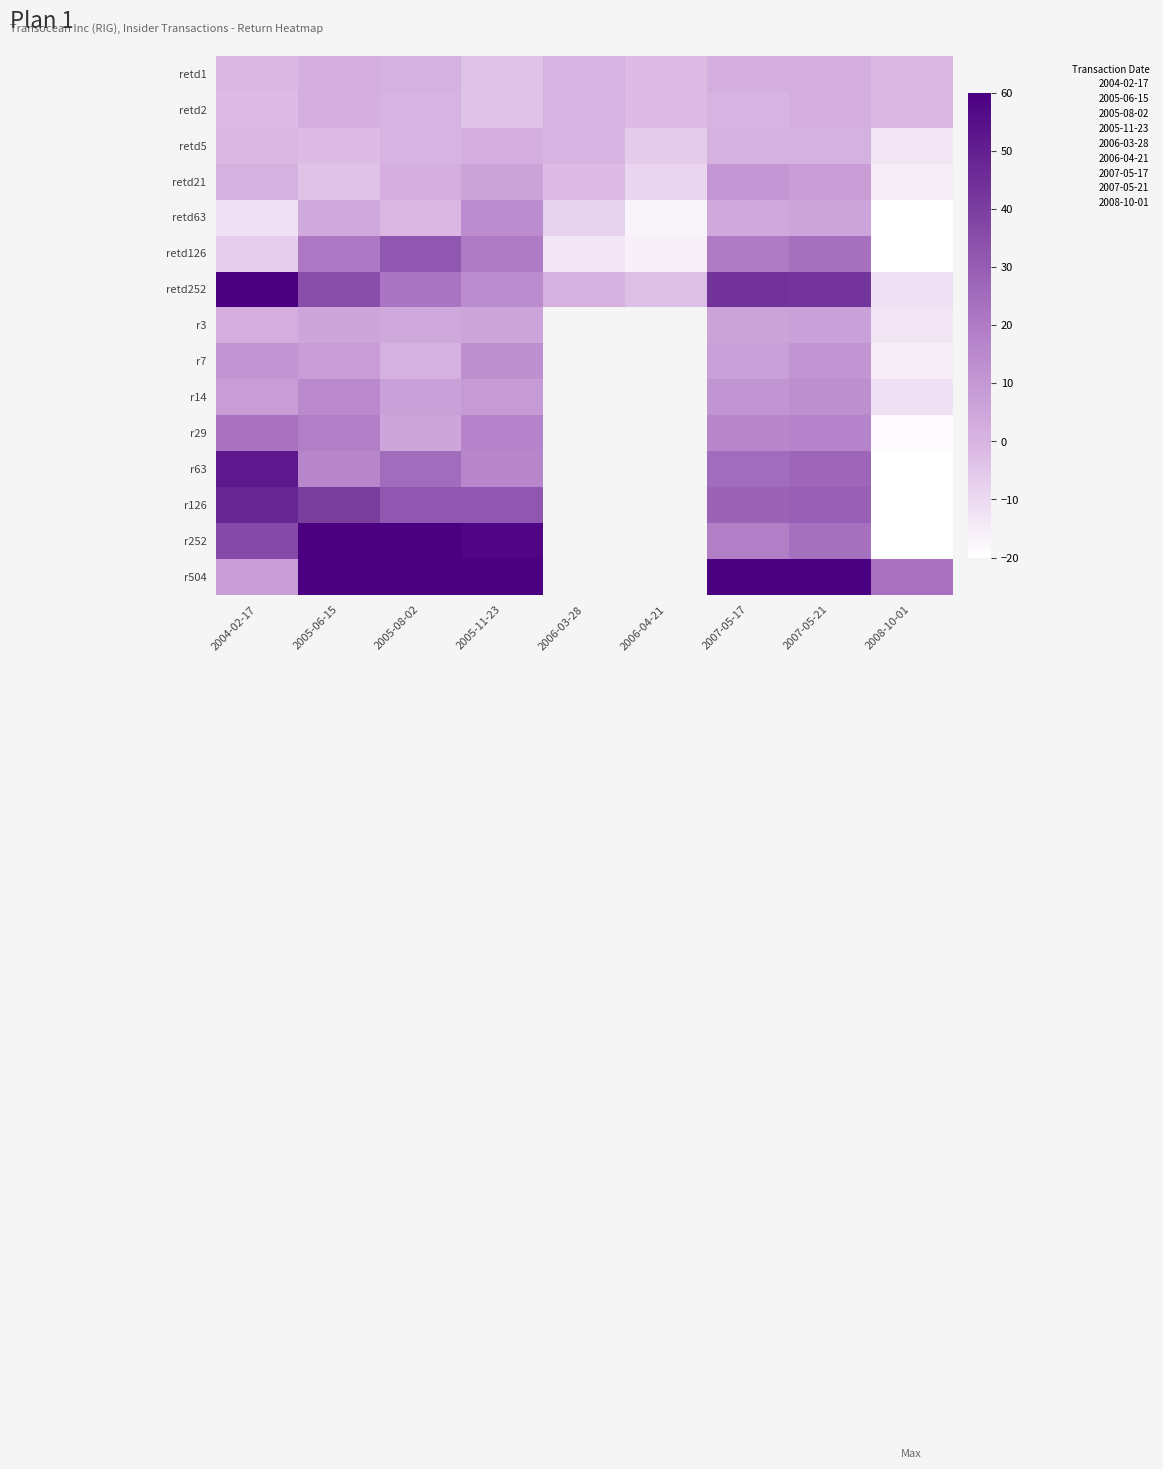

Which category has the lowest value in the retd63 series?

2008-10-01